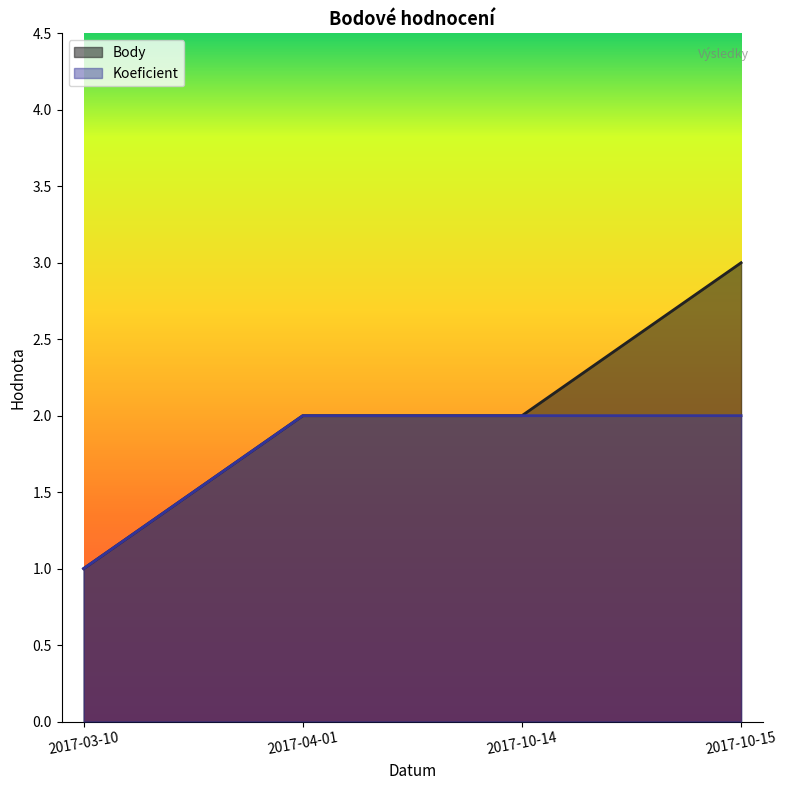

True or false: Body and Koeficient intersect in this chart.

False